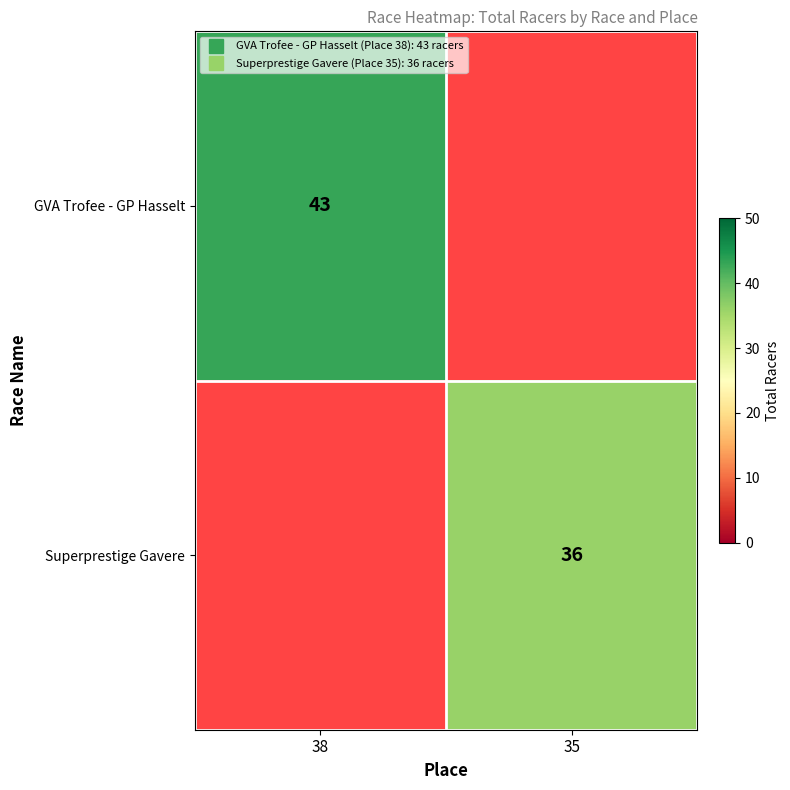

The GVA Trofee - GP Hasselt series shows 0 at 35. True or false?

True